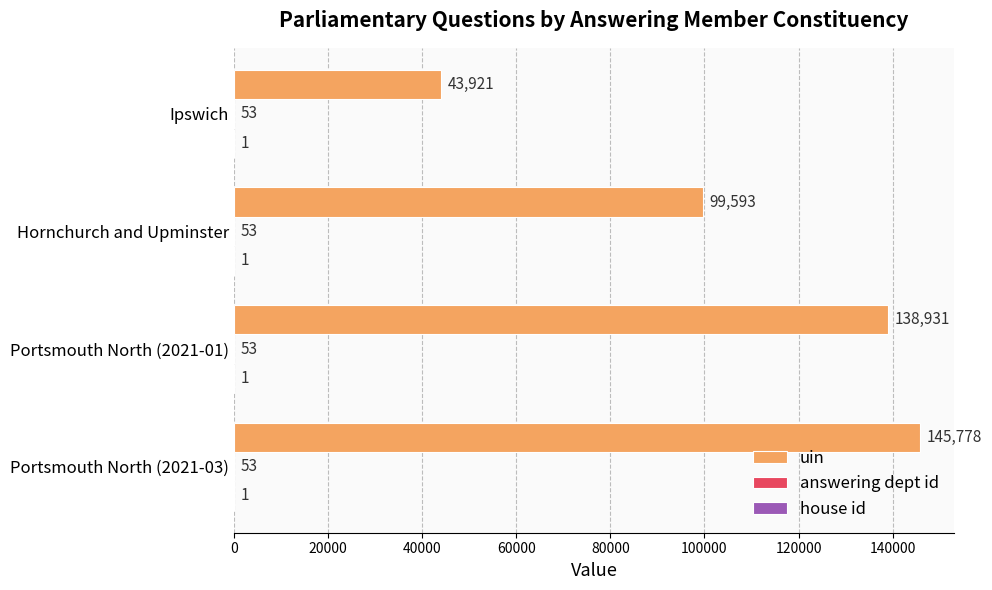

What is the greatest value displayed?

145778